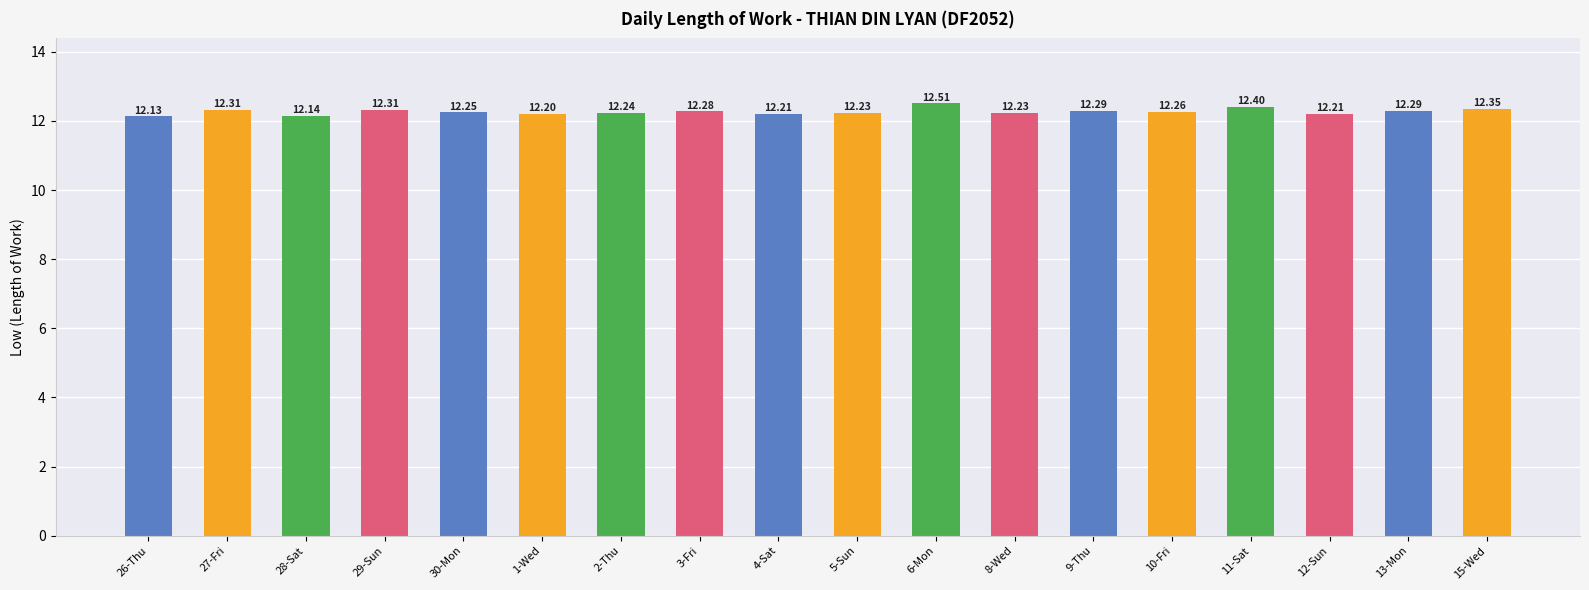

What is the value of the 1st bar from the left?

12.1